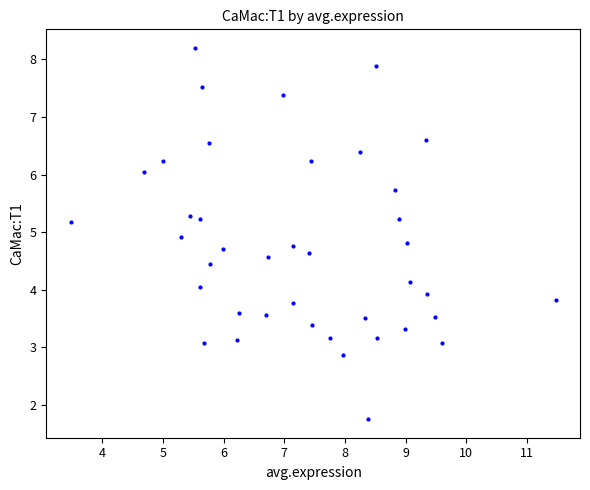

What is the range of Y values (max minus min)?

6.5